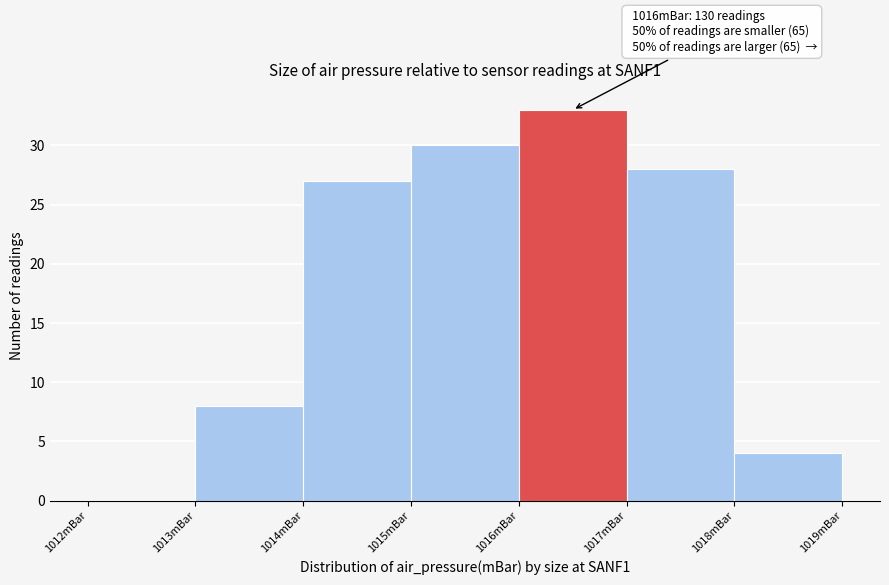

Which range on the x-axis has the tallest bar?

1016 to 1017